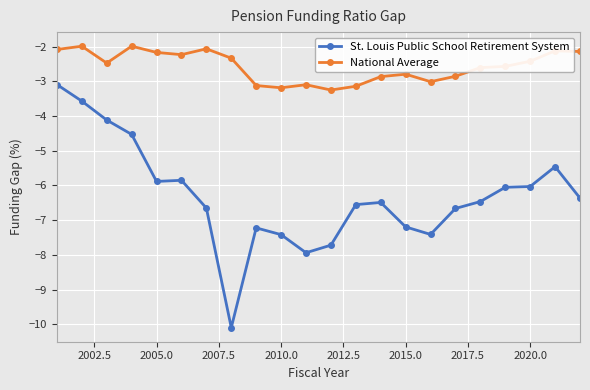

True or false: St. Louis Public School Retirement System and National Average cross at least once.

False